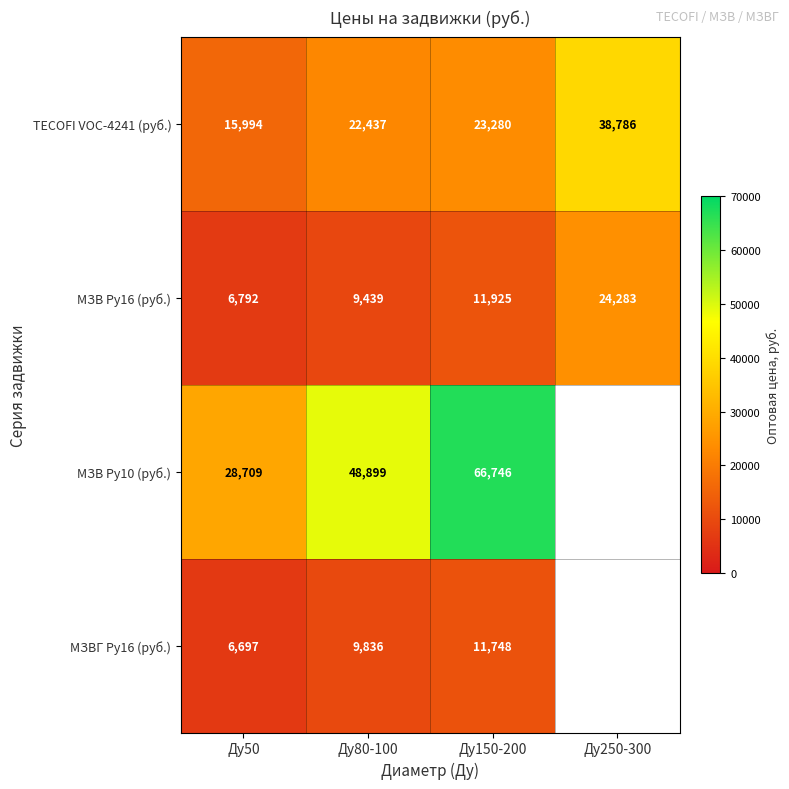

How many data points does each series have?

4